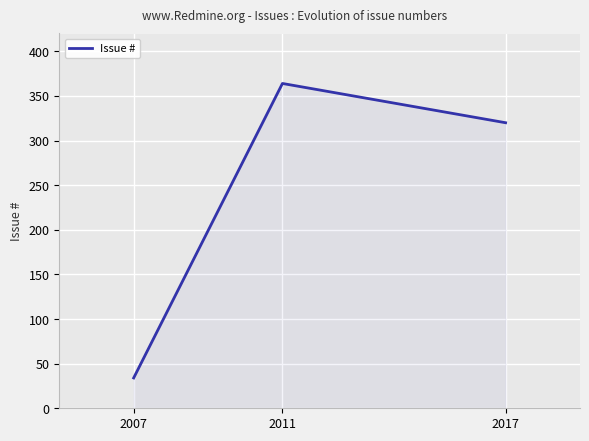

At which label is the value closest to 199?

2017